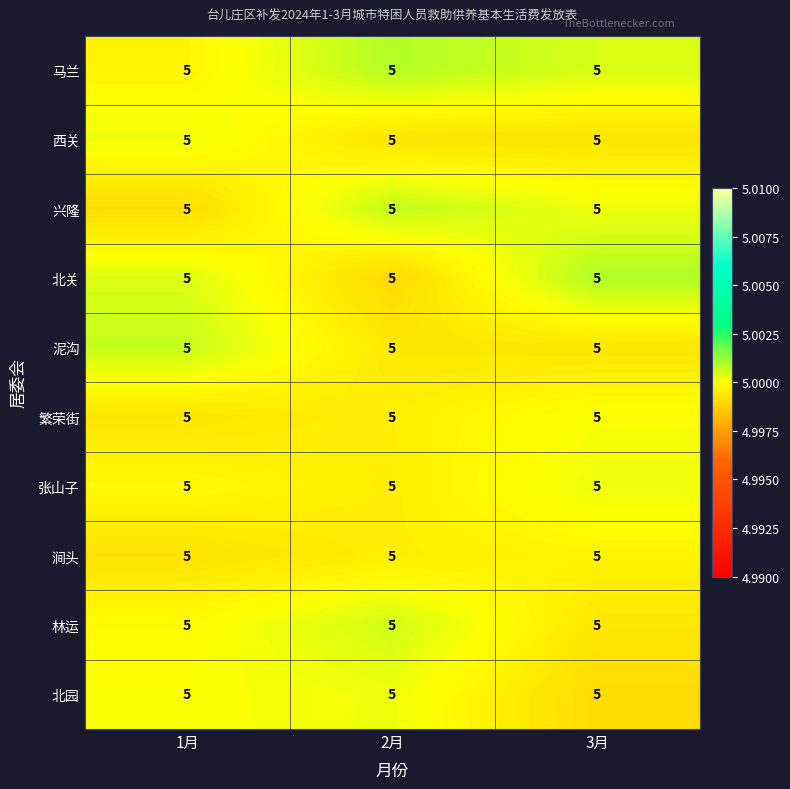

Which category has the highest value in the 泥沟 series?

1月